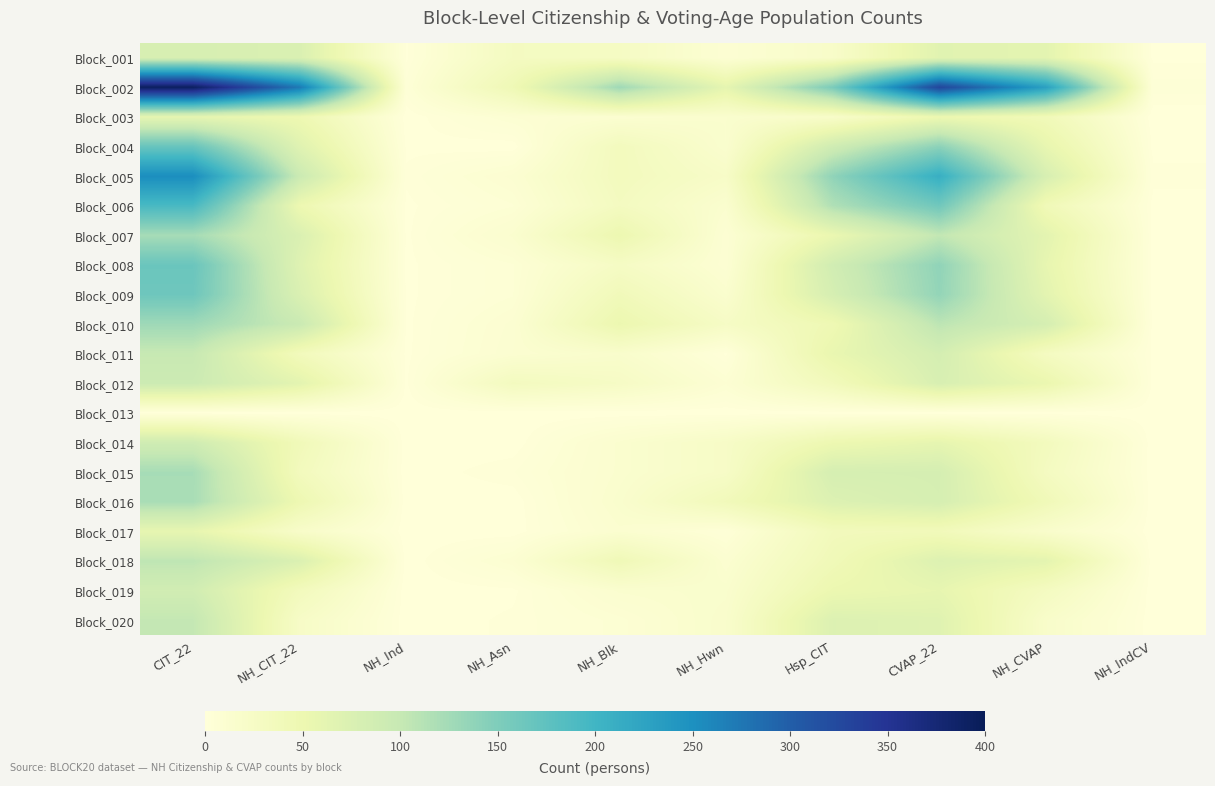

List the series in order of their peak value, lowest first.

Block_013, Block_017, Block_003, Block_001, Block_019, Block_014, Block_012, Block_011, Block_020, Block_018, Block_016, Block_015, Block_007, Block_010, Block_009, Block_008, Block_004, Block_006, Block_005, Block_002